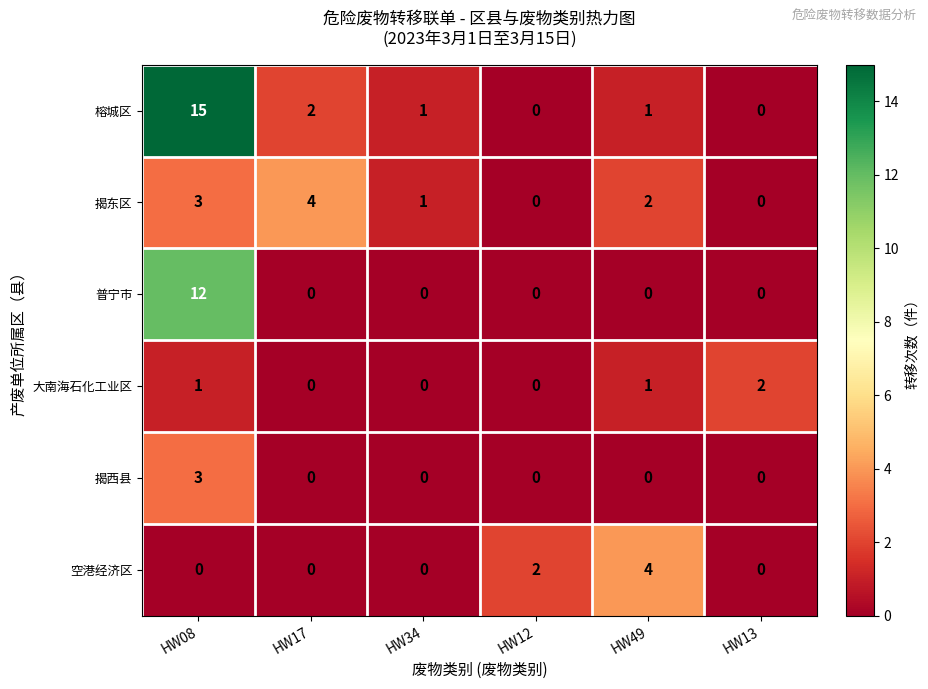

Is the value of 榕城区 at HW34 greater than the value of 普宁市 at HW49?

Yes